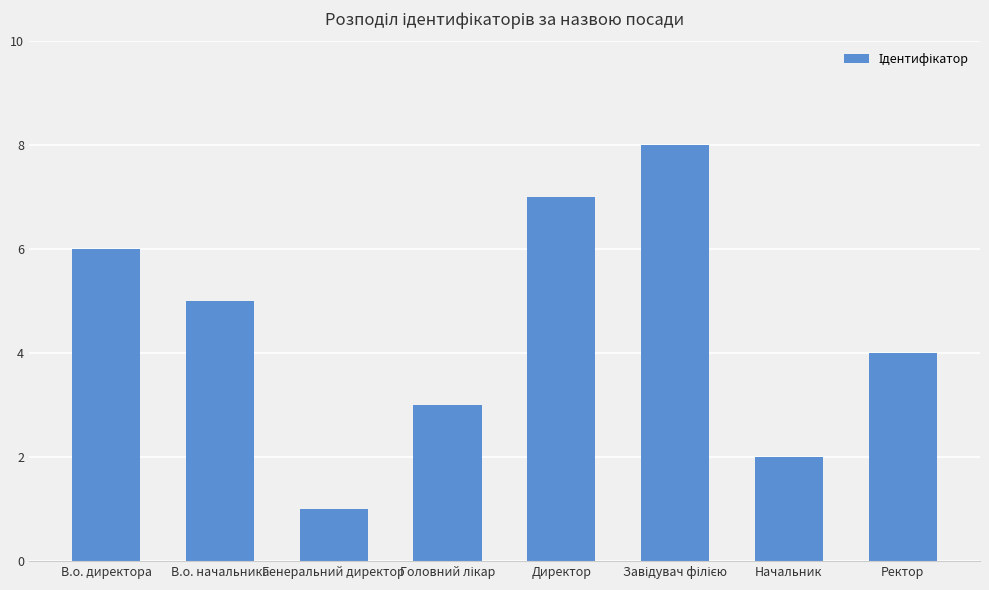

The chart shows a value of 5 at Директор. True or false?

False